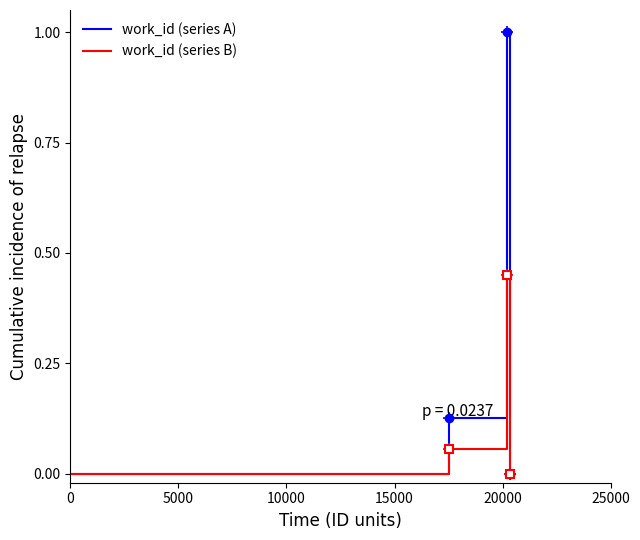

At how many categories does at least one series exceed 0?

2